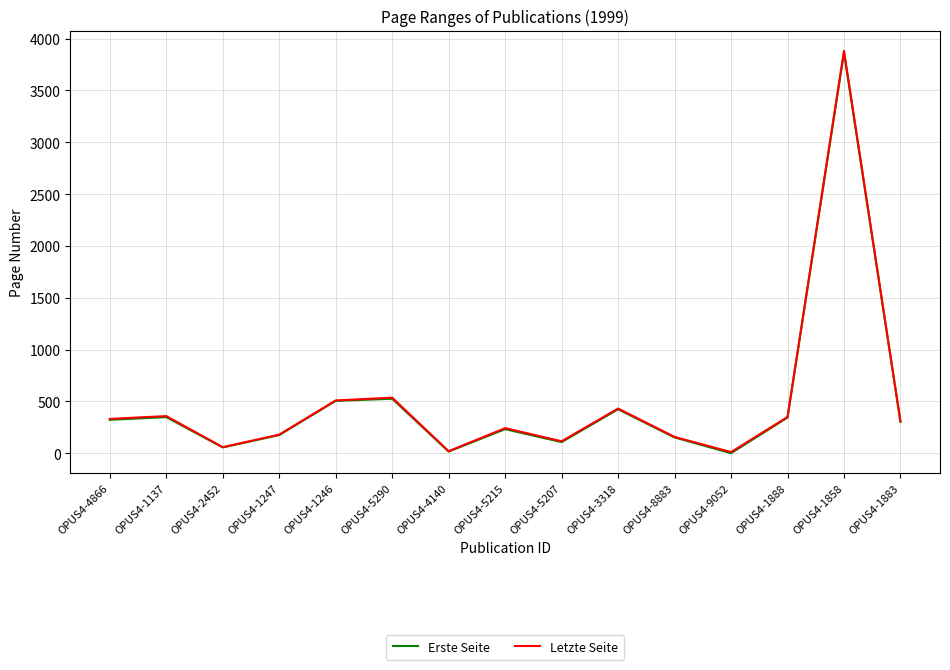

True or false: Letzte Seite has a value of 308 at OPUS4-1883.

True